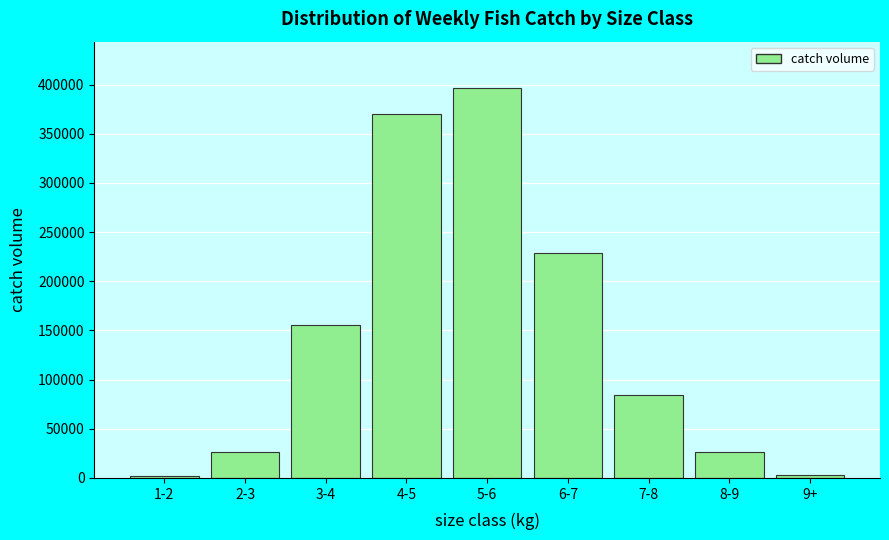

Approximately how many times larger is the value at 5-6 compared to 2-3?

15.2